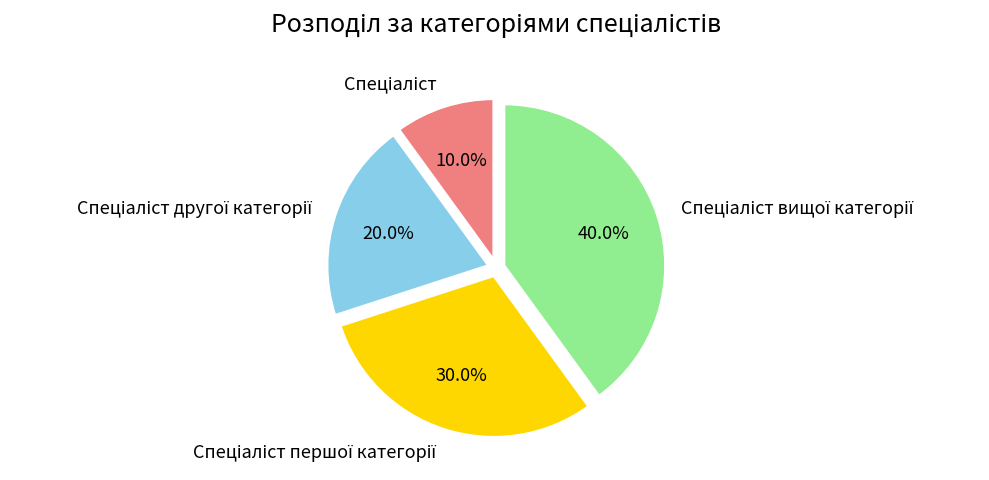

Is there any slice that represents more than half of the pie?

No